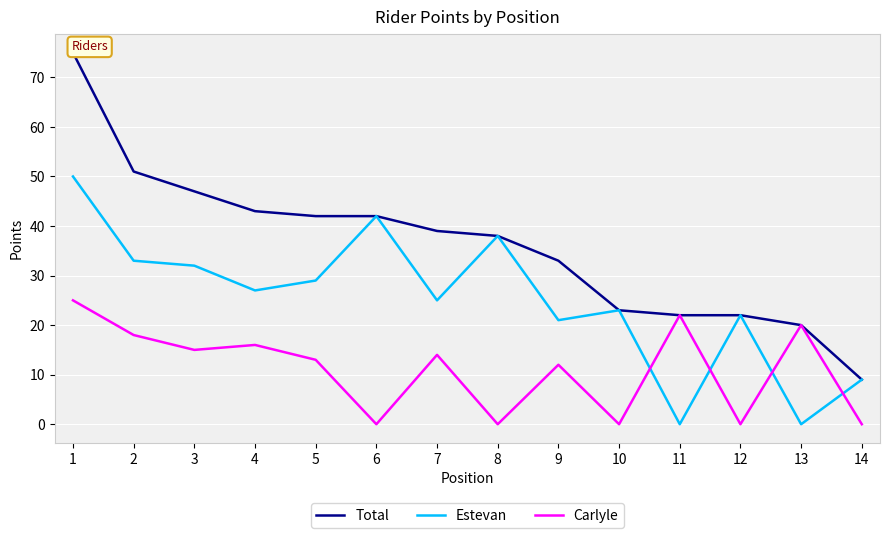

Between 1 and 3, which is larger?

1